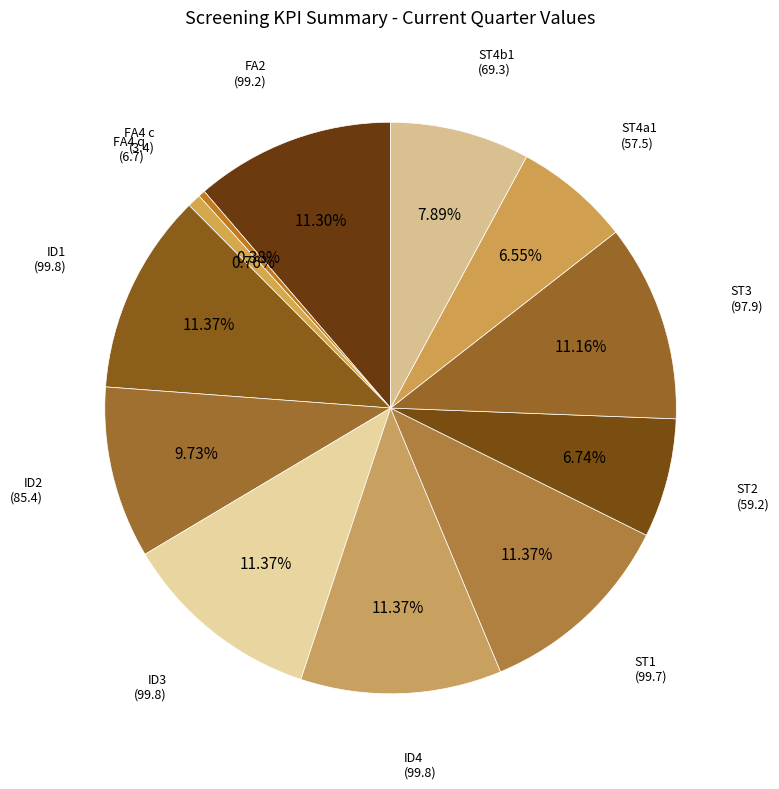

Count the number of slices in the pie.

12